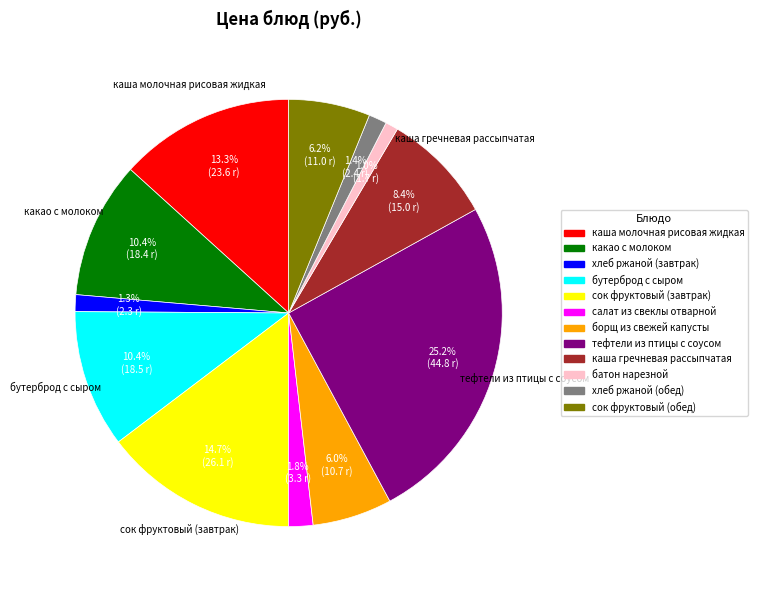

Between хлеб ржаной (завтрак) and тефтели из птицы с соусом, which is larger?

тефтели из птицы с соусом